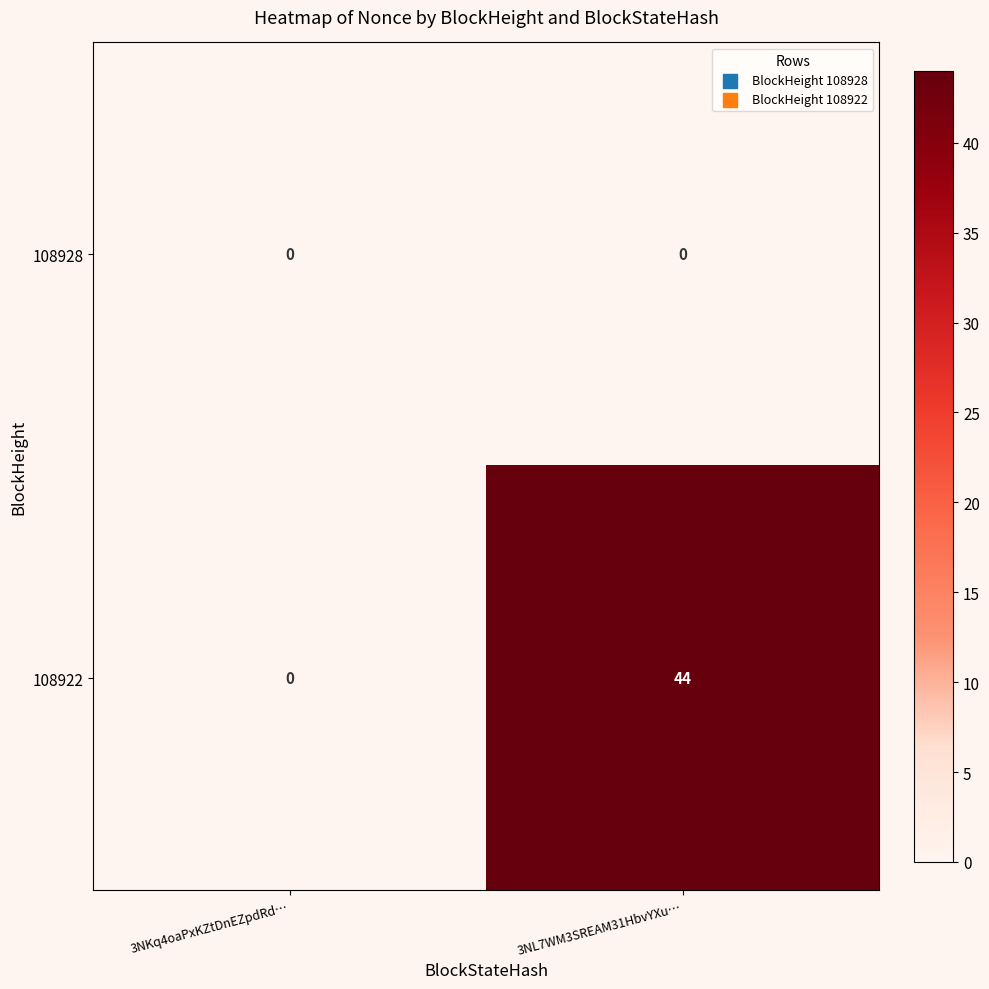

Reading left to right, what are all the values shown in this chart?

108928: 0	0
108922: 0	44